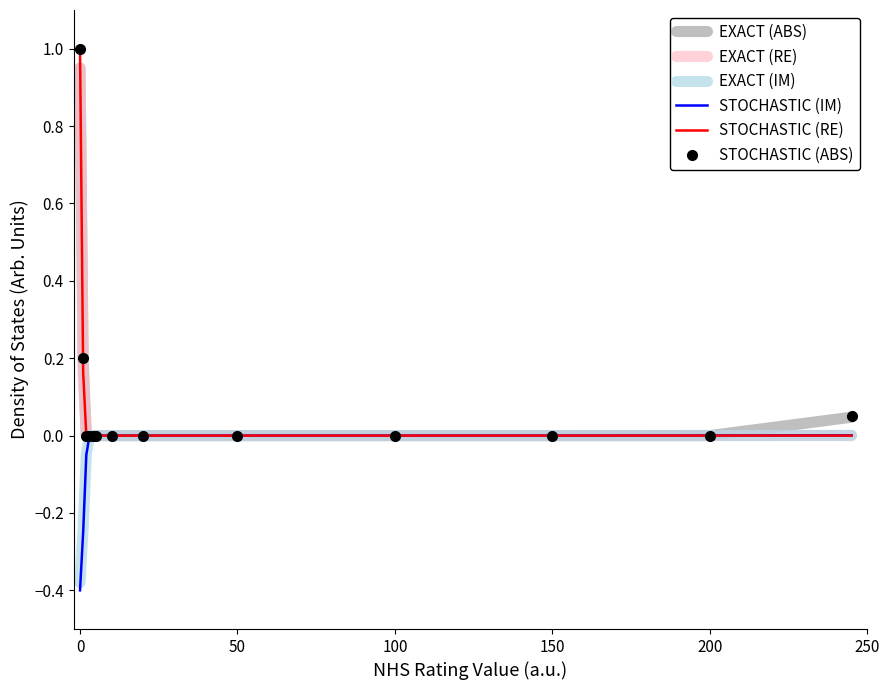

What is the highest value of the STOCHASTIC (RE) series?

1.0